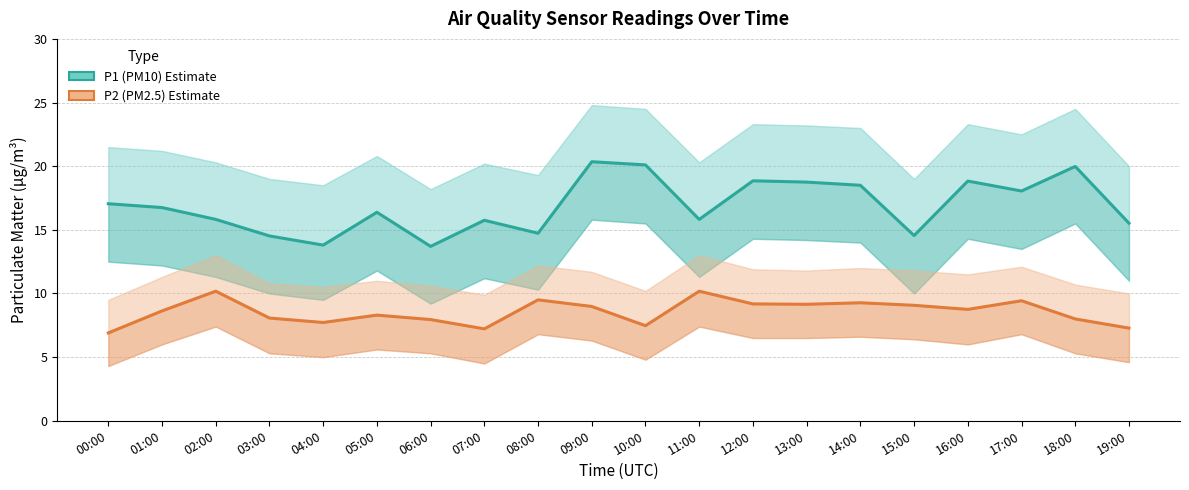

What is the maximum value for P1 (PM10) Estimate?

20.4